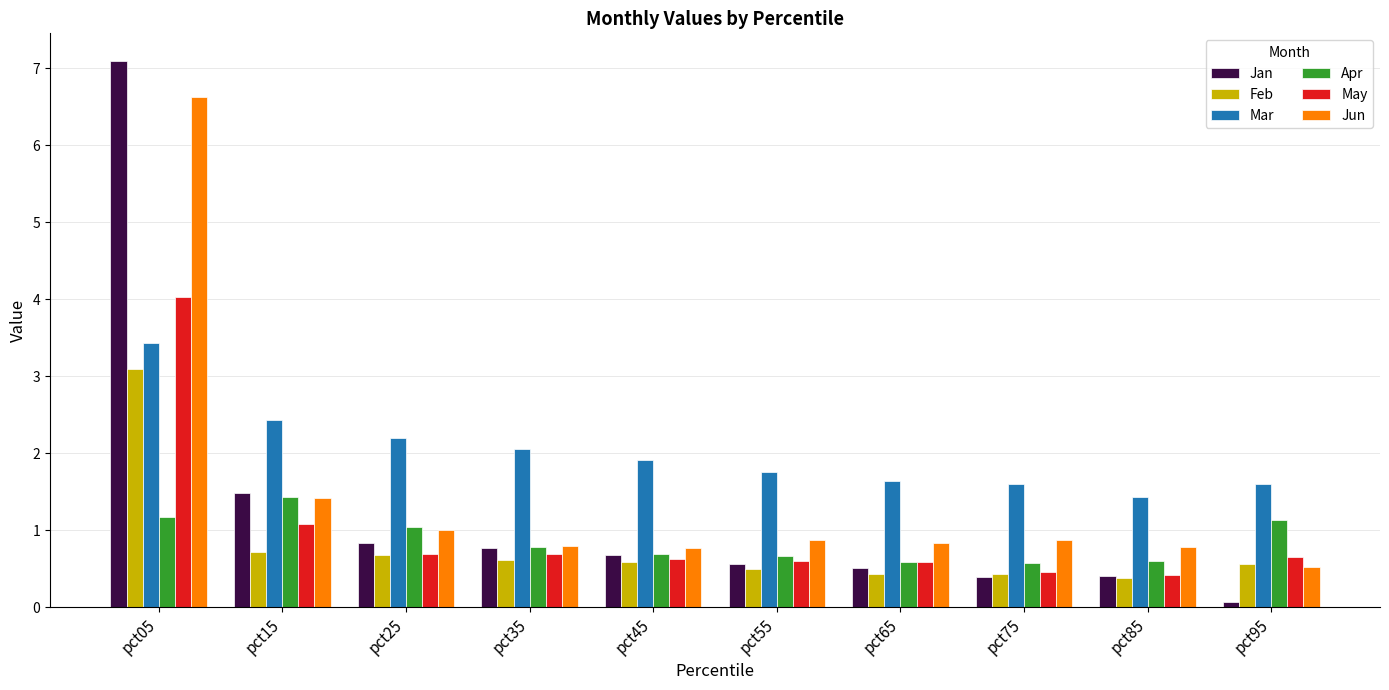

What is the average value of the Jun series?

1.4